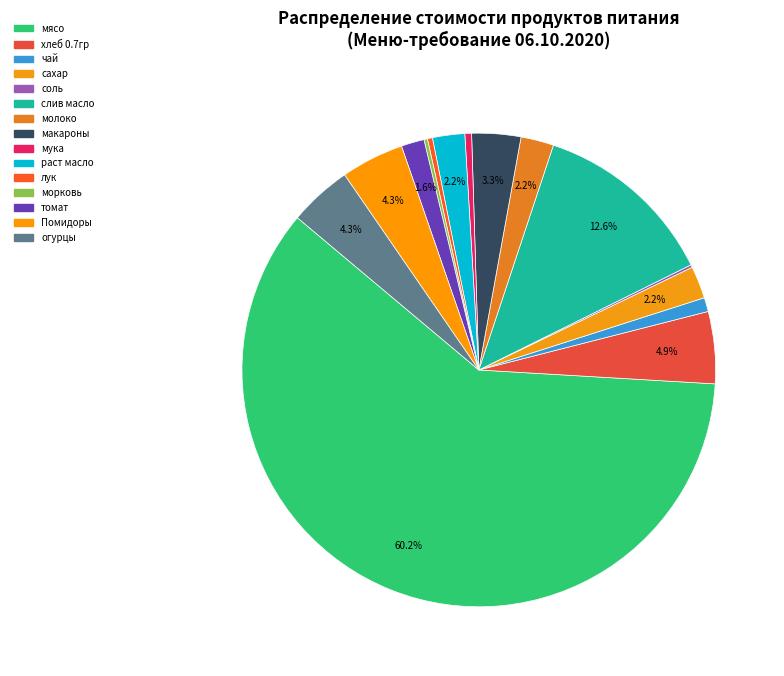

Which category accounts for the majority?

мясо